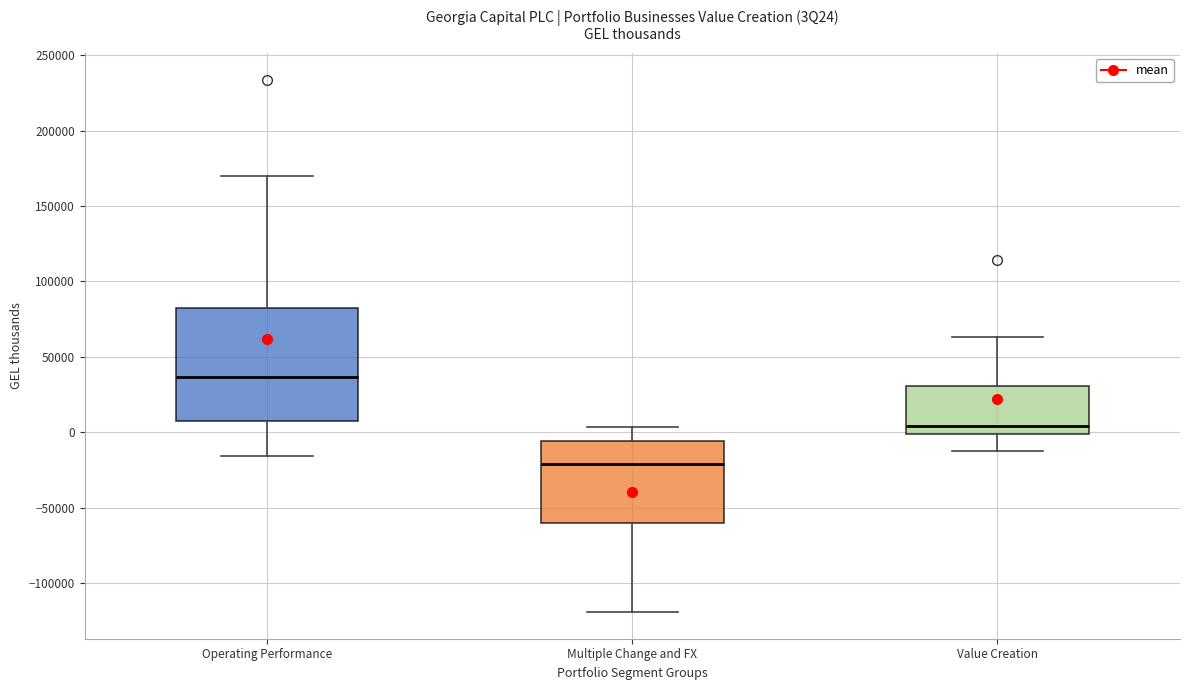

Where does the median line of the box for Multiple Change and FX sit on the y-axis? The values are not printed on the chart, so give them approximately, as read against the axis.

-20000